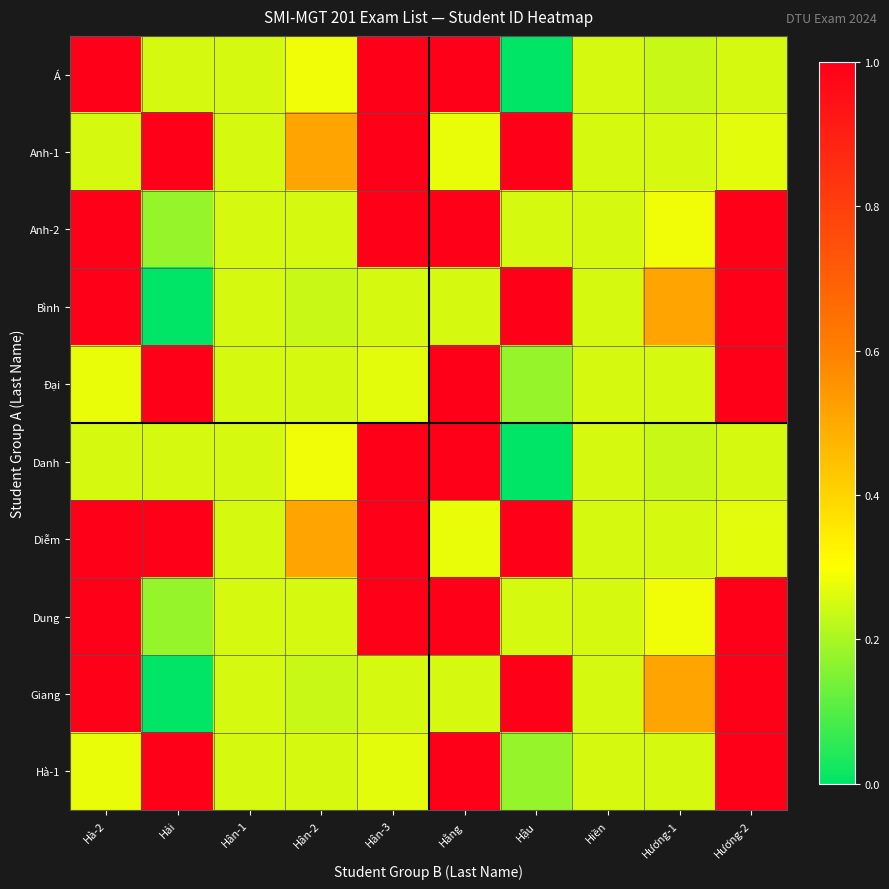

Reading right to left, list all the values displayed in this chart.

Á: Hương-2=0.3	Hương-1=0.2	Hiền=0.3	Hậu=0.0	Hằng=1.0	Hân-3=1.0	Hân-2=0.3	Hân-1=0.3	Hải=0.3	Hà-2=1.0
Anh-1: Hương-2=0.3	Hương-1=0.3	Hiền=0.3	Hậu=1.0	Hằng=0.3	Hân-3=1.0	Hân-2=0.5	Hân-1=0.3	Hải=1.0	Hà-2=0.3
Anh-2: Hương-2=1.0	Hương-1=0.3	Hiền=0.3	Hậu=0.3	Hằng=1.0	Hân-3=1.0	Hân-2=0.3	Hân-1=0.3	Hải=0.2	Hà-2=1.0
Bình: Hương-2=1.0	Hương-1=0.5	Hiền=0.3	Hậu=1.0	Hằng=0.3	Hân-3=0.3	Hân-2=0.2	Hân-1=0.3	Hải=0.0	Hà-2=1.0
Đại: Hương-2=1.0	Hương-1=0.3	Hiền=0.3	Hậu=0.2	Hằng=1.0	Hân-3=0.3	Hân-2=0.3	Hân-1=0.3	Hải=1.0	Hà-2=0.3
Danh: Hương-2=0.3	Hương-1=0.2	Hiền=0.3	Hậu=0.0	Hằng=1.0	Hân-3=1.0	Hân-2=0.3	Hân-1=0.3	Hải=0.3	Hà-2=0.3
Diễm: Hương-2=0.3	Hương-1=0.3	Hiền=0.3	Hậu=1.0	Hằng=0.3	Hân-3=1.0	Hân-2=0.5	Hân-1=0.3	Hải=1.0	Hà-2=1.0
Dung: Hương-2=1.0	Hương-1=0.3	Hiền=0.3	Hậu=0.3	Hằng=1.0	Hân-3=1.0	Hân-2=0.3	Hân-1=0.3	Hải=0.2	Hà-2=1.0
Giang: Hương-2=1.0	Hương-1=0.5	Hiền=0.3	Hậu=1.0	Hằng=0.3	Hân-3=0.3	Hân-2=0.2	Hân-1=0.3	Hải=0.0	Hà-2=1.0
Hà-1: Hương-2=1.0	Hương-1=0.3	Hiền=0.3	Hậu=0.2	Hằng=1.0	Hân-3=0.3	Hân-2=0.3	Hân-1=0.3	Hải=1.0	Hà-2=0.3